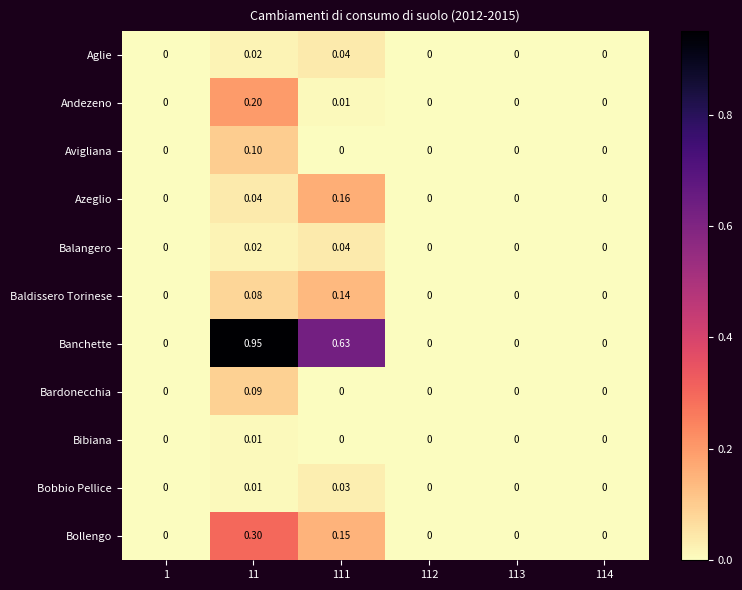

Which series has the largest total across all categories?

Banchette